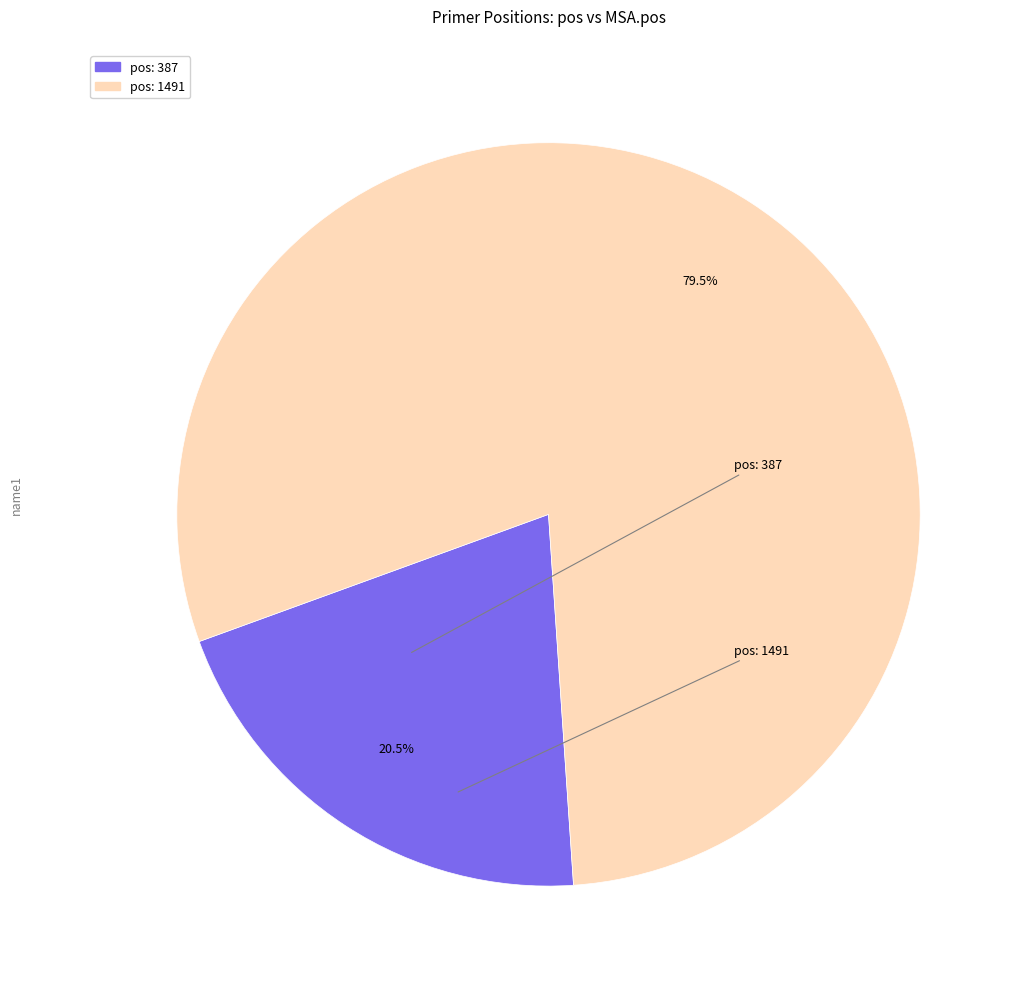

Is there any slice that represents more than half of the pie?

Yes